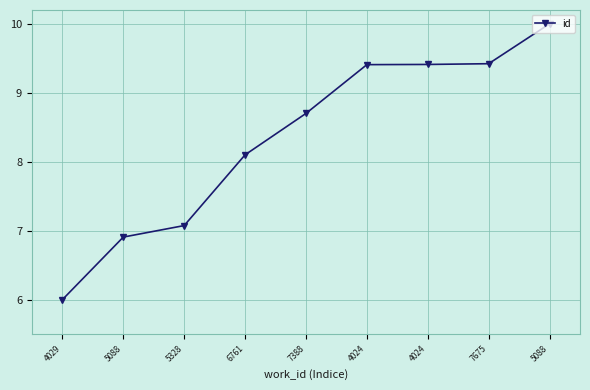

What is the change in value from 5088 to 5088?

+3.1